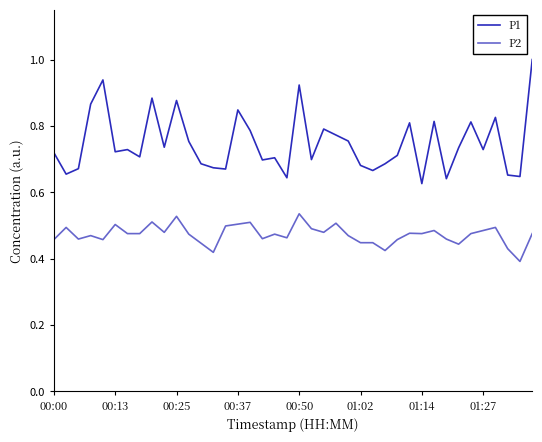

What is the highest value of the P1 series?

1.0